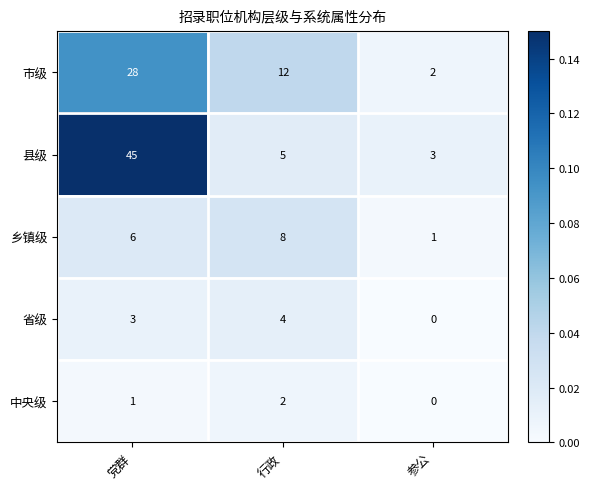

Which series has the largest total across all categories?

县级